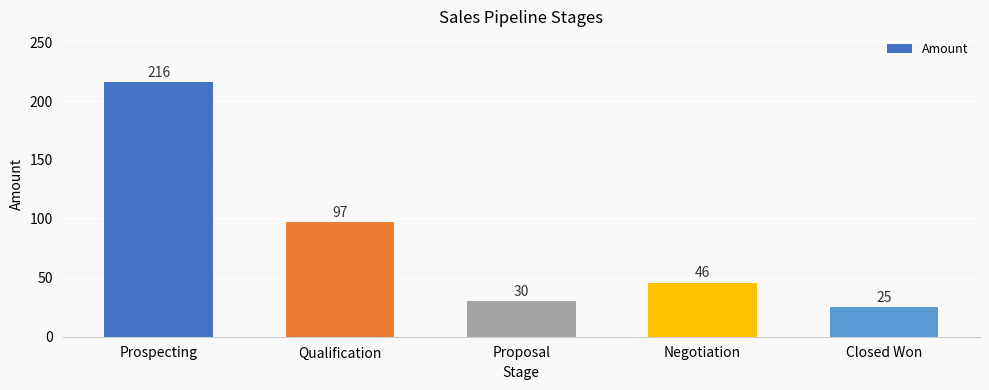

What is the average value?

83